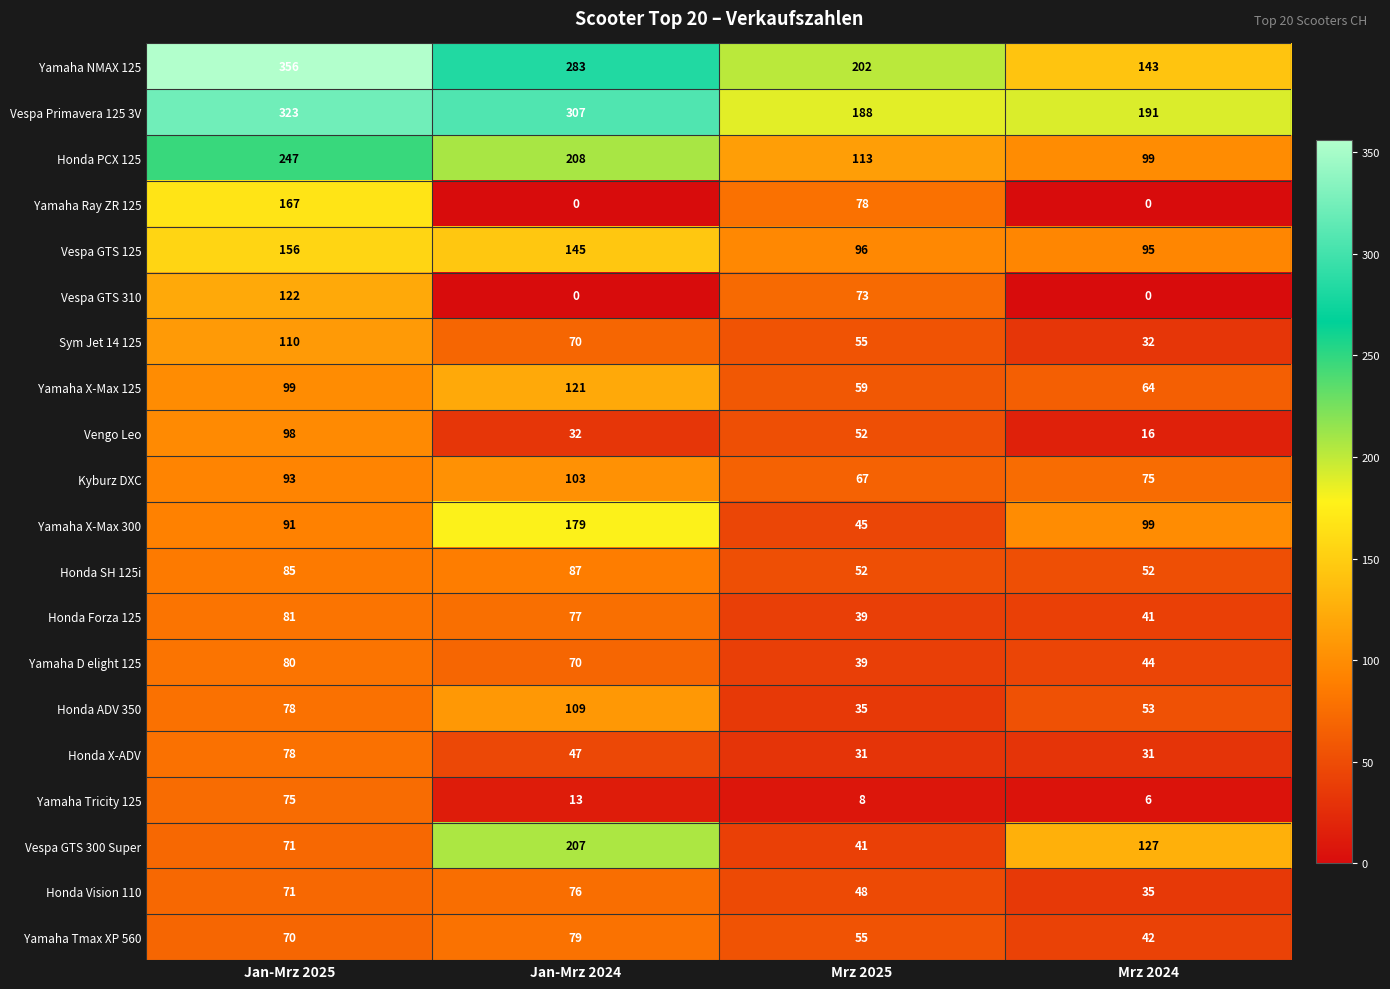

True or false: Vespa GTS 300 Super has a value of 207 at Jan-Mrz 2024.

True